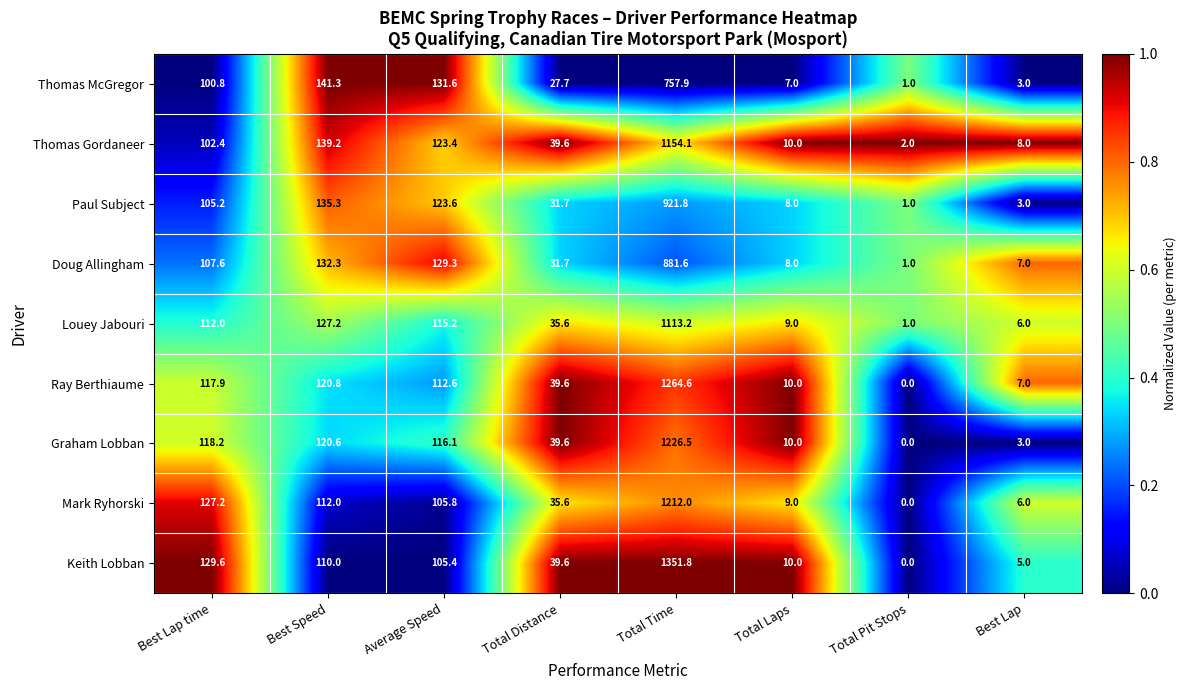

What is the difference between the highest and lowest values at Total Time?

593.9